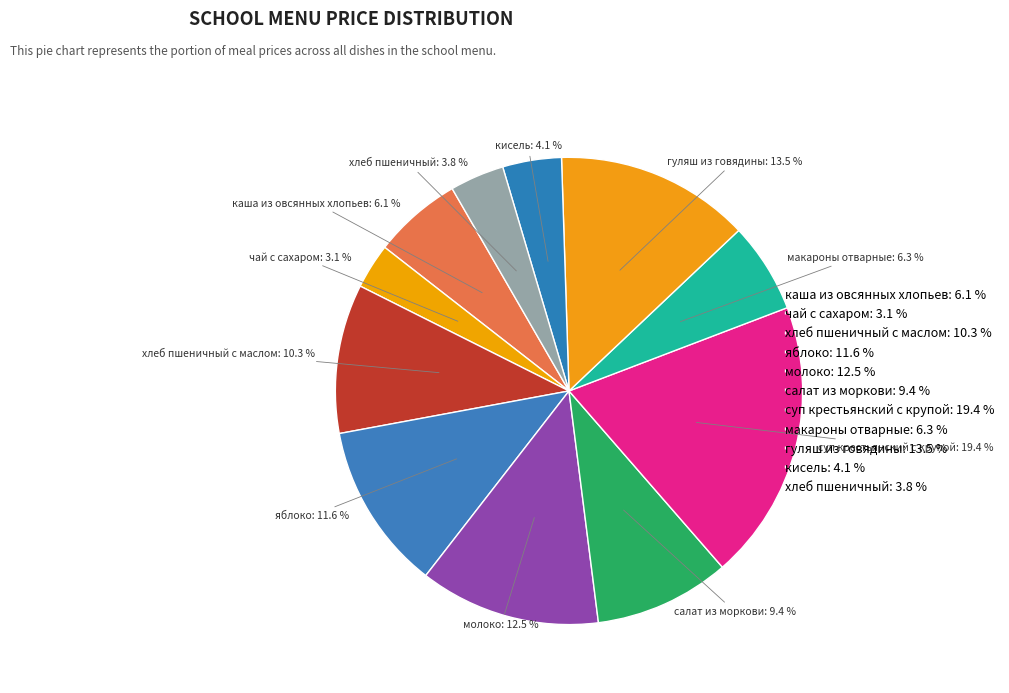

What is the largest slice in the pie chart?

суп крестьянский с крупой: 19.4 %